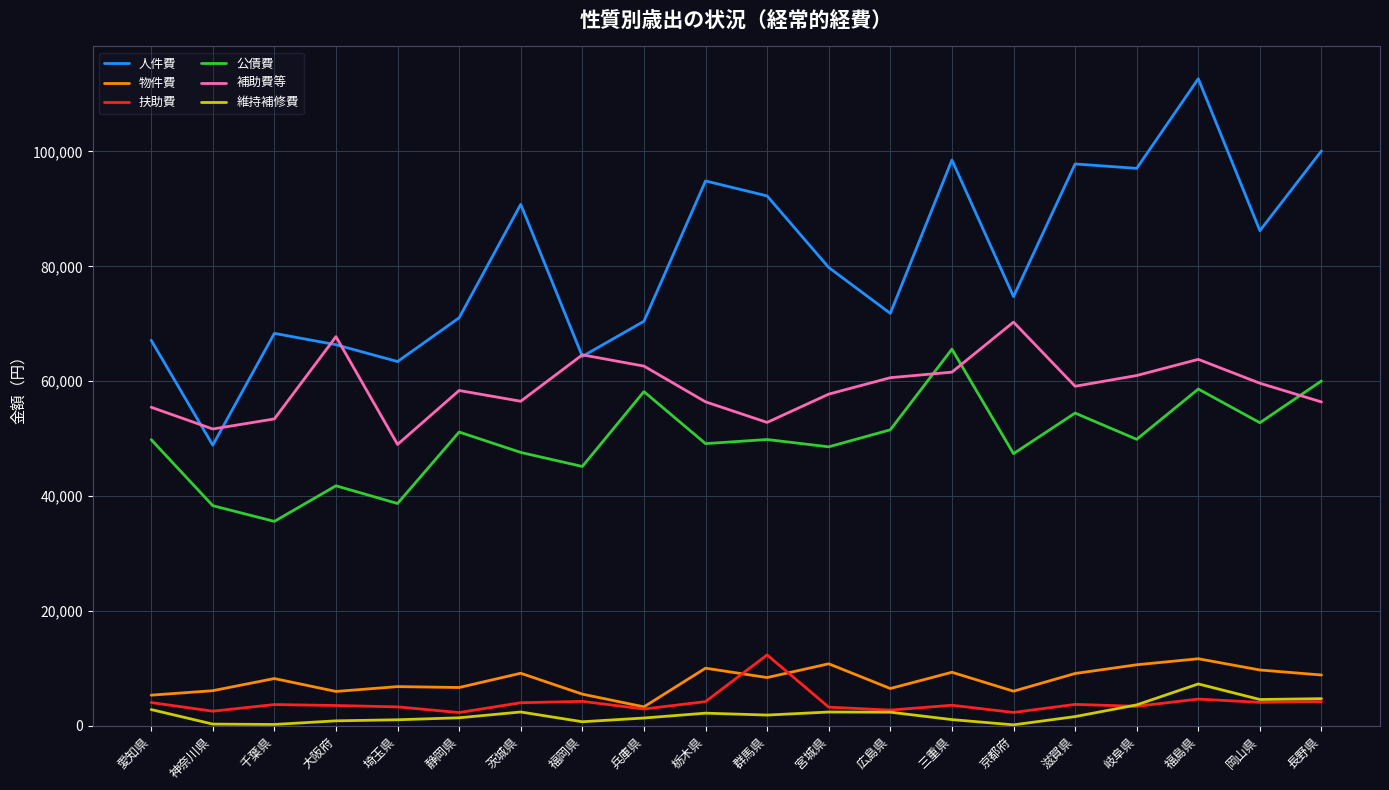

At which label does 公債費 reach its minimum?

千葉県